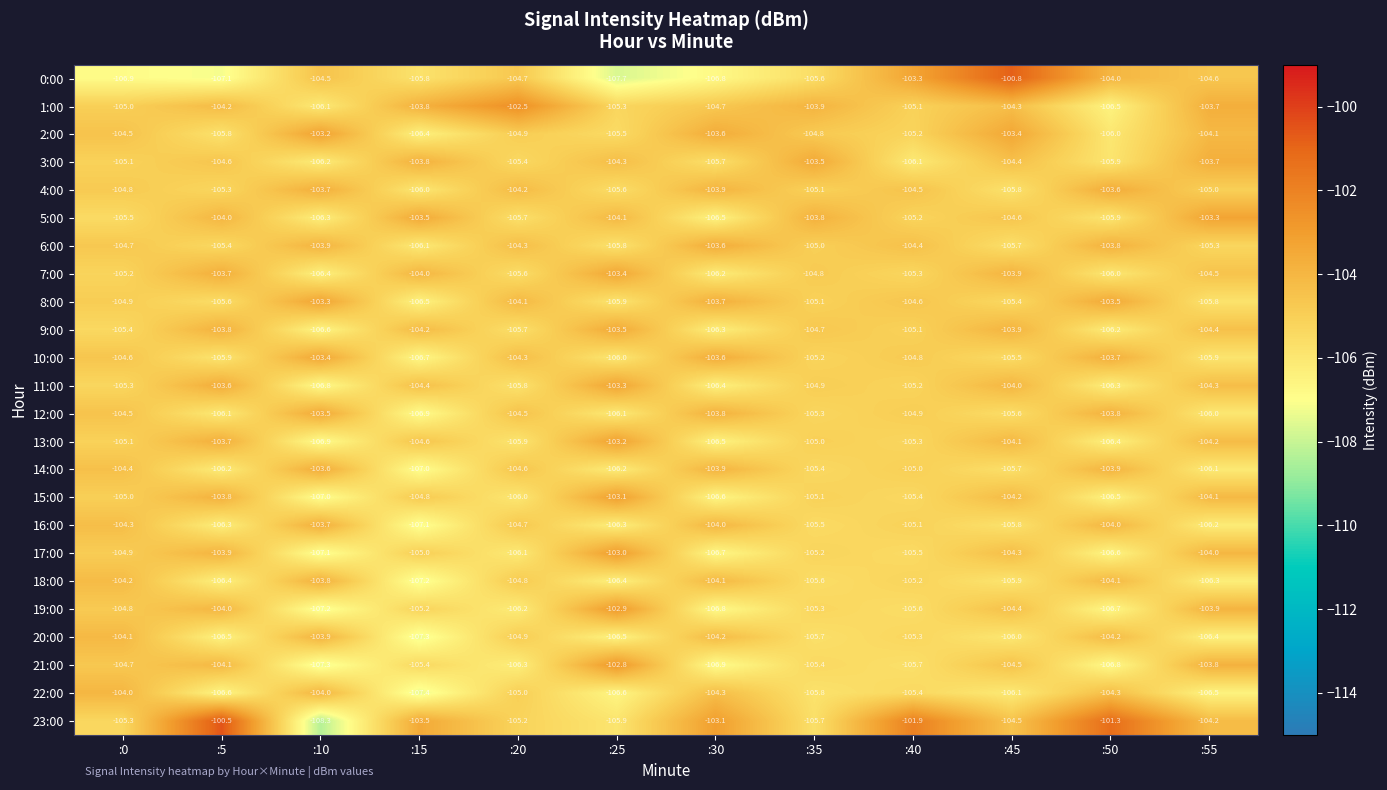

At how many categories does at least one series exceed -101?

2